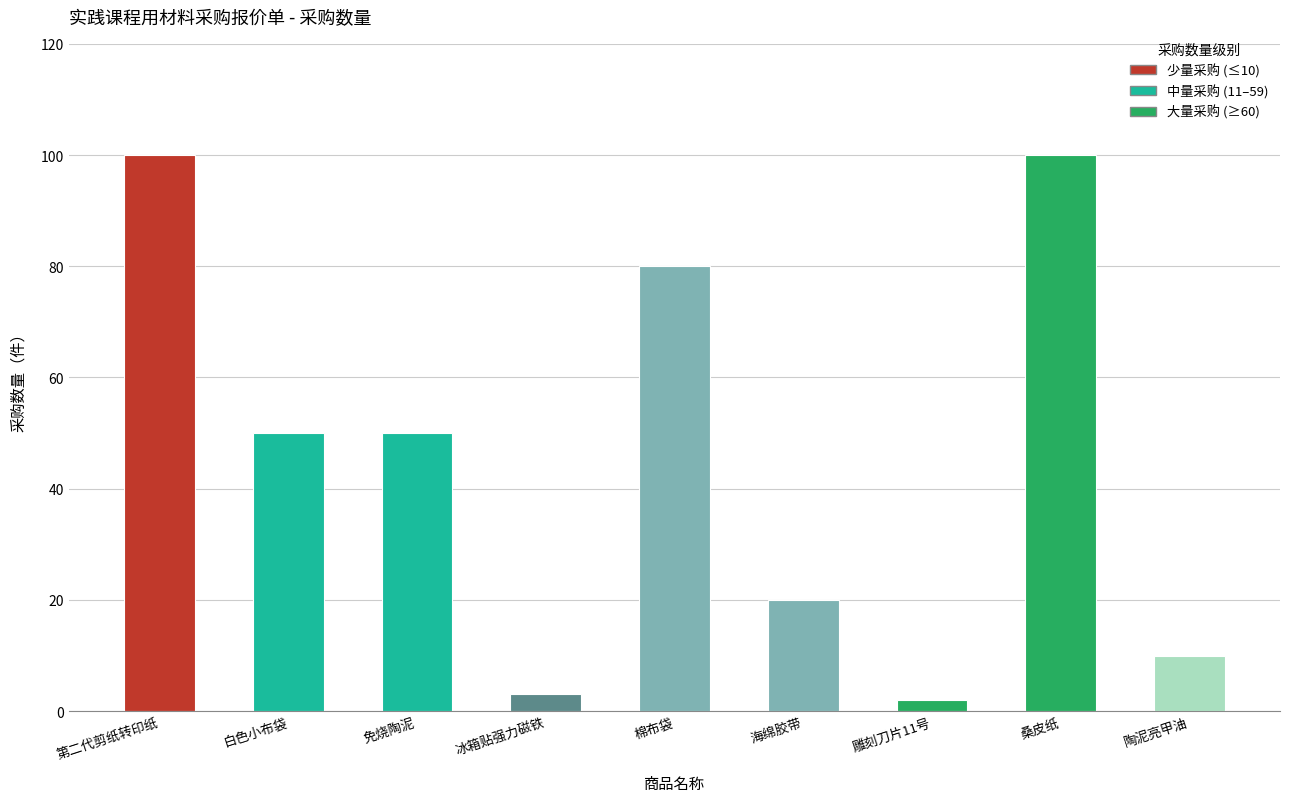

How many data points are less than 50?

4